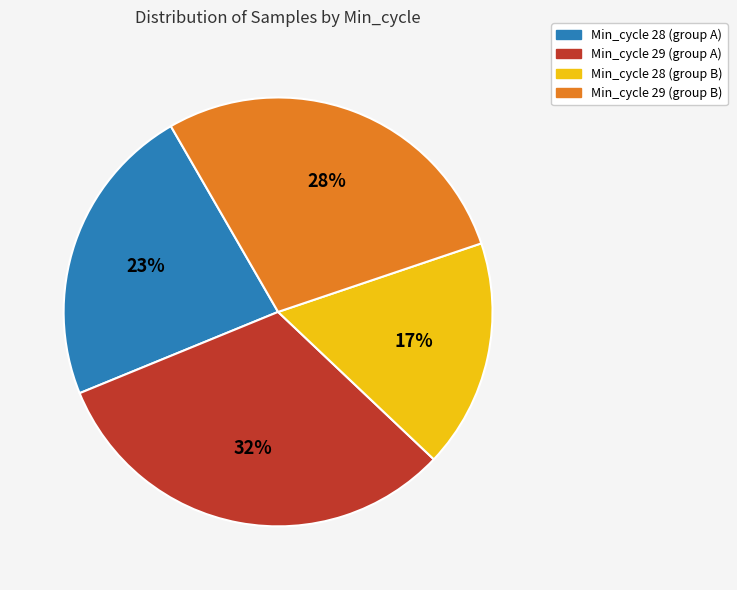

To the nearest percent, what is the average slice percentage?

25%